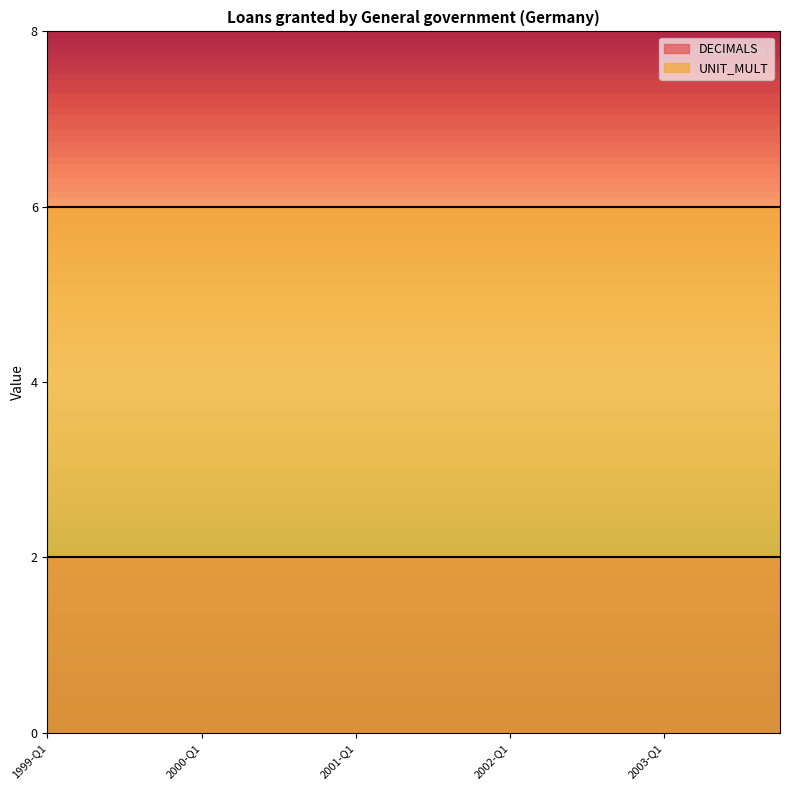

Which series has the largest total across all categories?

UNIT_MULT